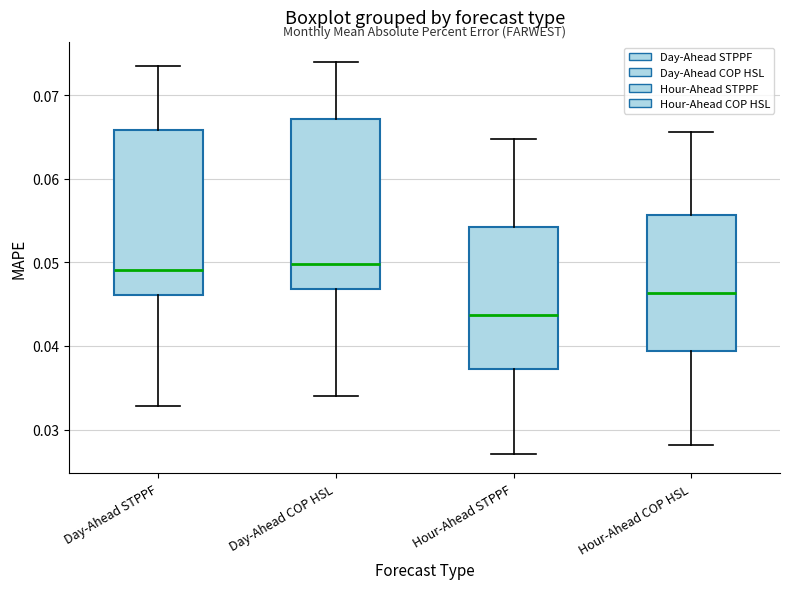

Where is the upper edge of the box for Day-Ahead COP HSL on the y-axis? The values are not printed on the chart, so give them approximately, as read against the axis.

0.067